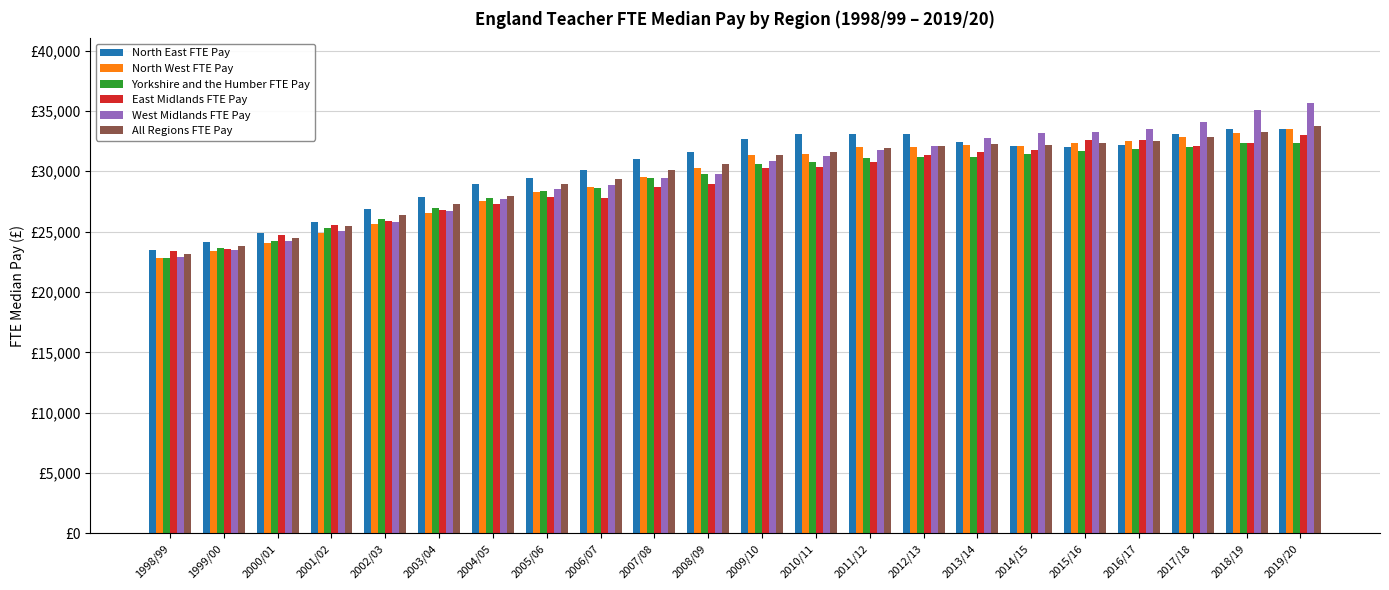

Are the bars grouped side by side (vs. stacked)?

Yes